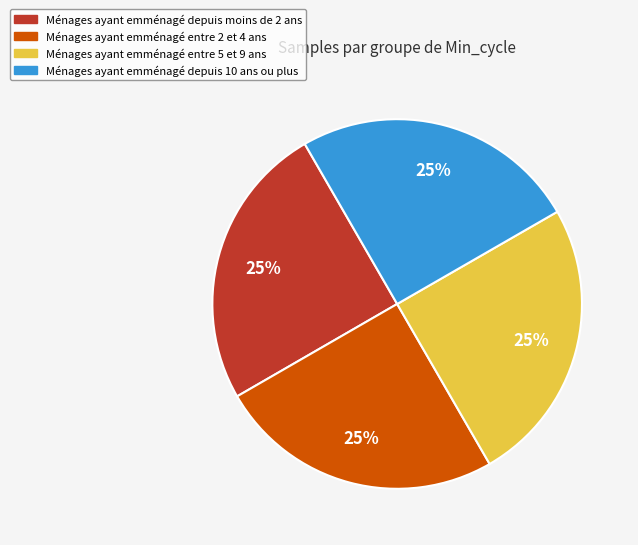

To the nearest percent, what is the average slice percentage?

25%